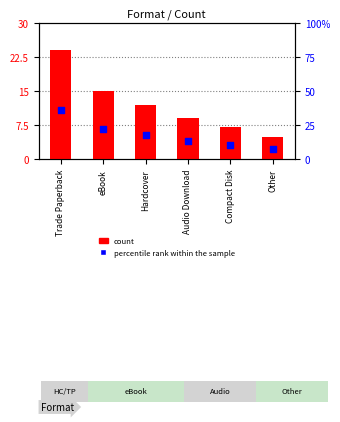

Which series has the widest spread of Y values?

percentile rank within the sample